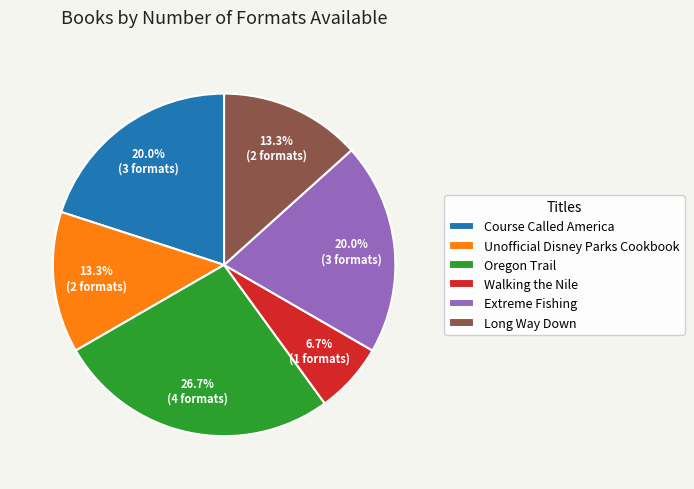

Does any single category account for the majority?

No